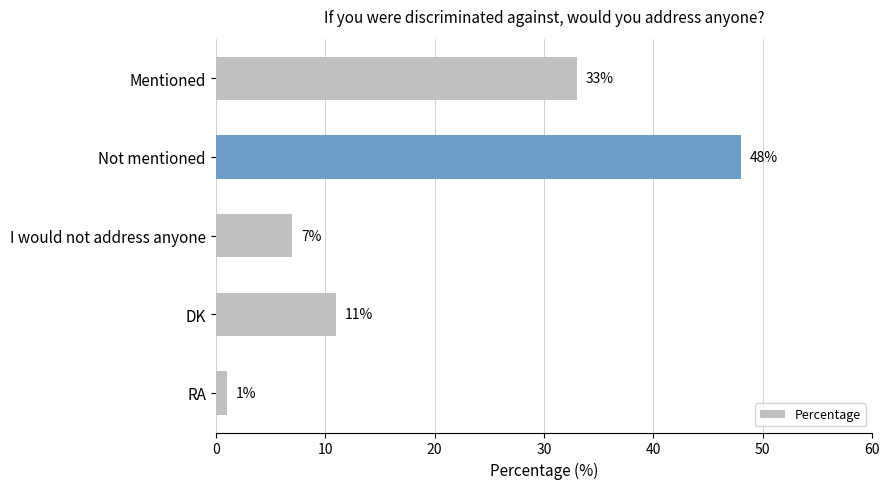

Between RA and I would not address anyone, which is larger?

I would not address anyone